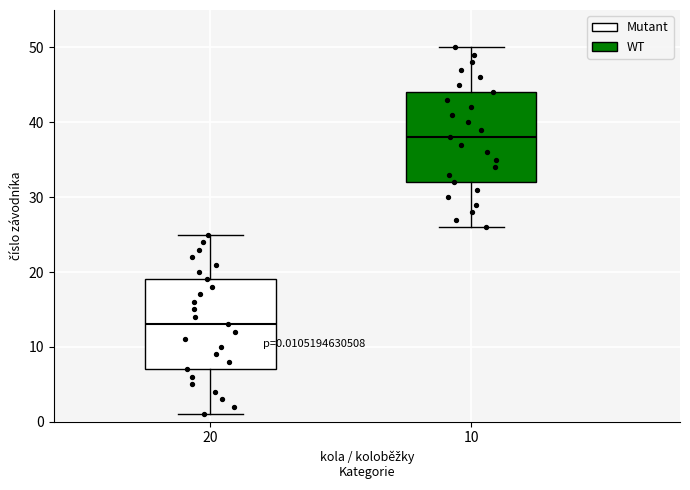

Which box has the lowest median line?

20